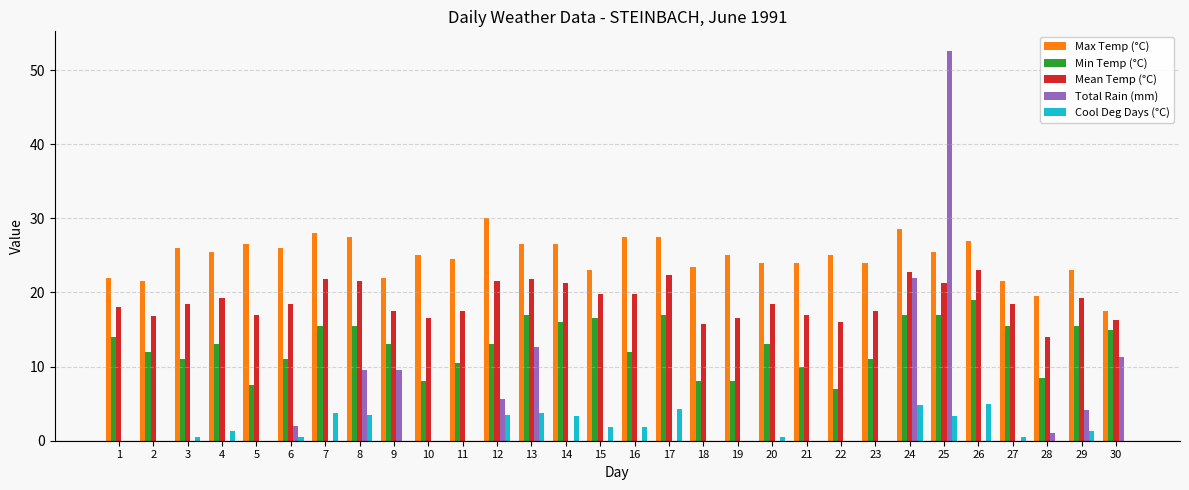

At which category does the chart reach its peak across all series?

25